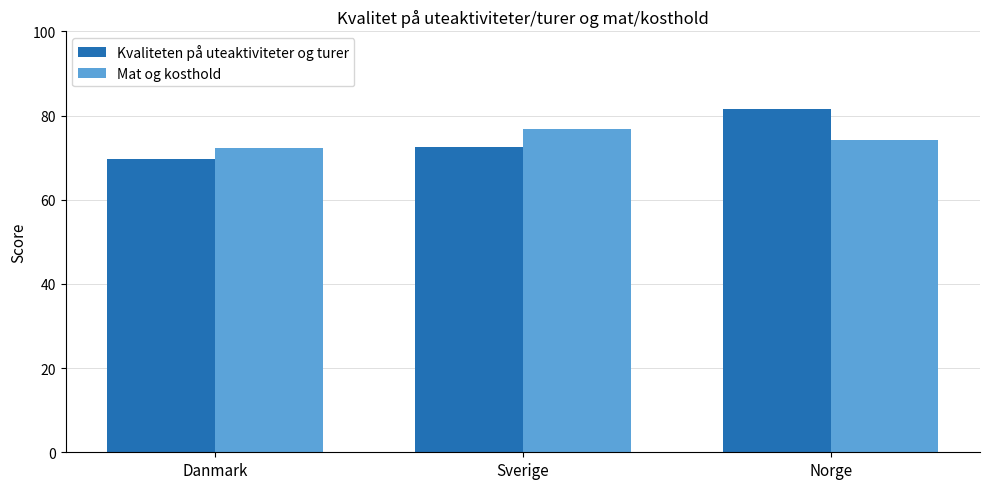

The Kvaliteten på uteaktiviteter og turer series shows 111.3 at Sverige. True or false?

False